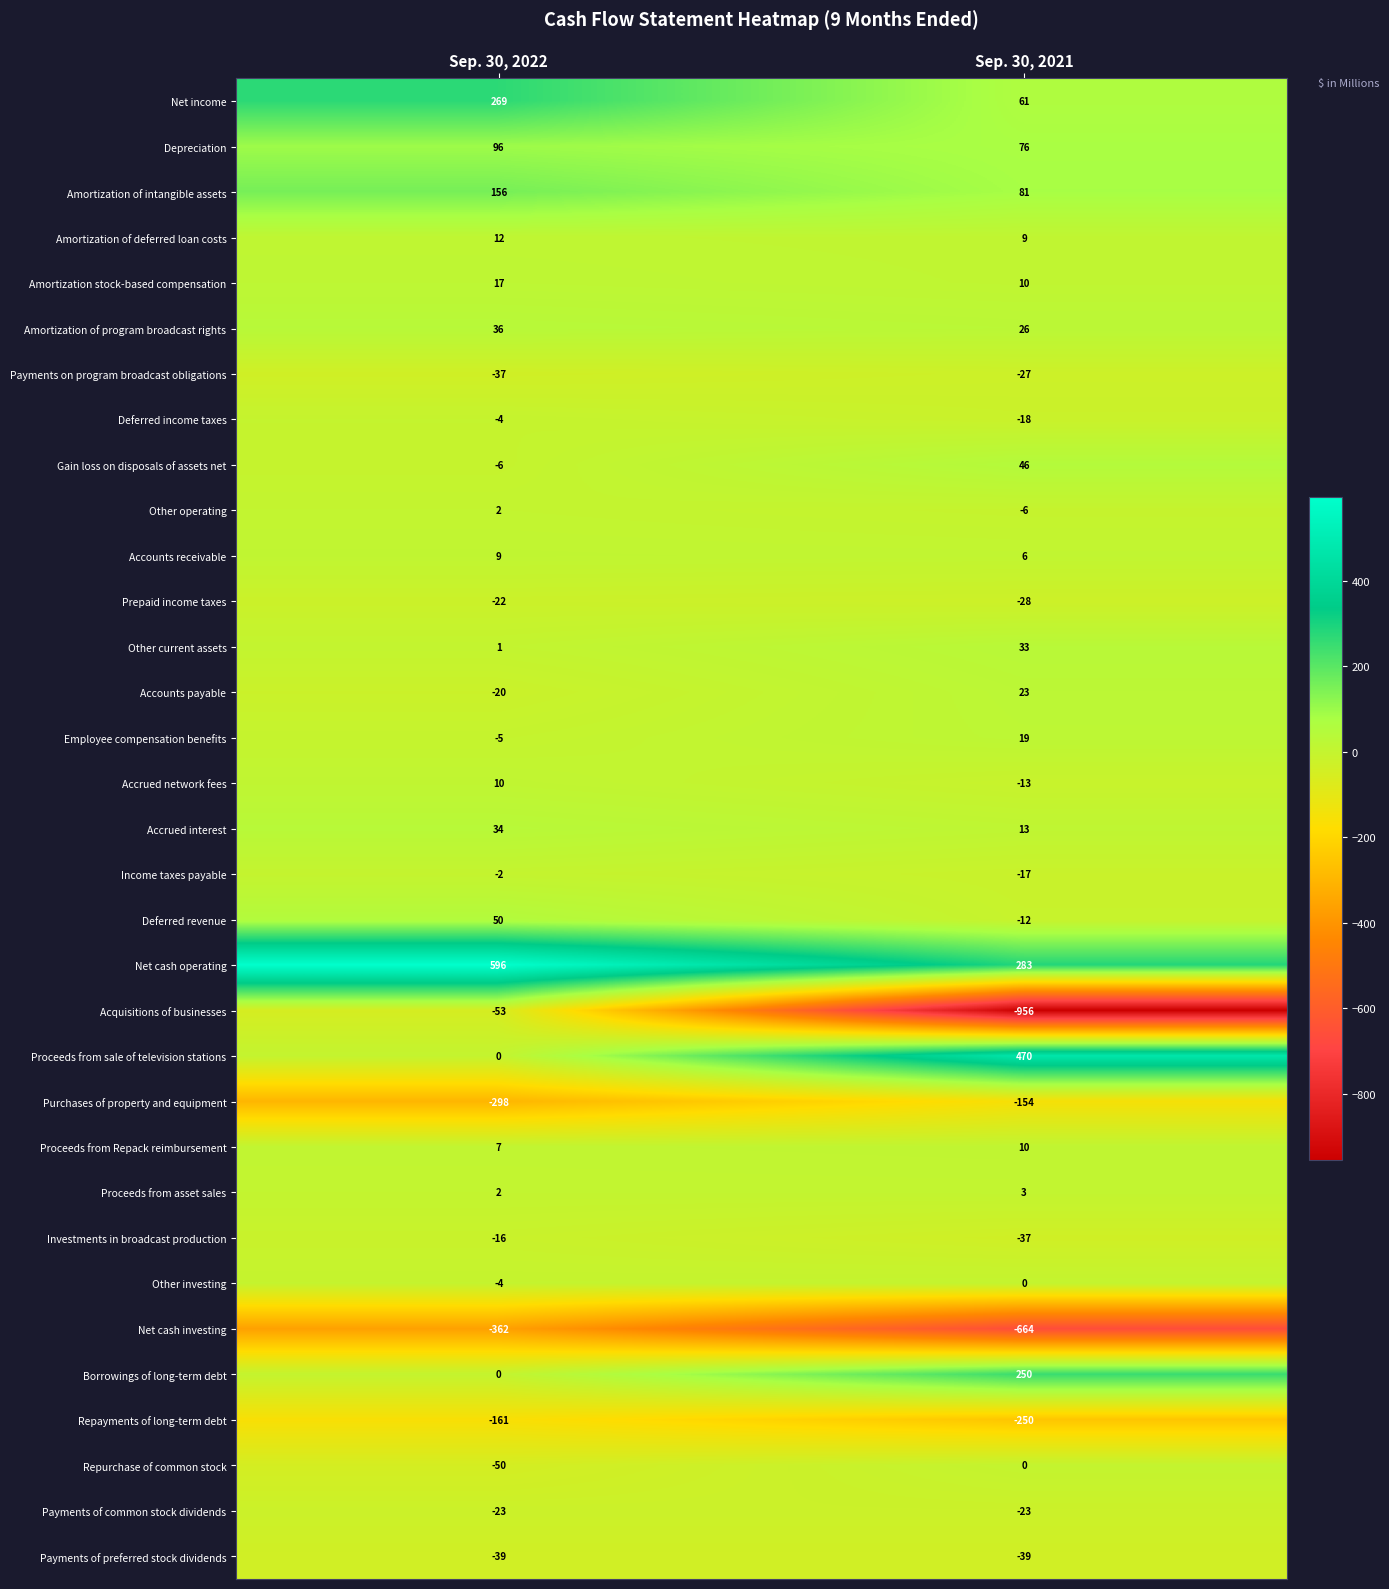

What is the minimum value shown in the chart?

-956